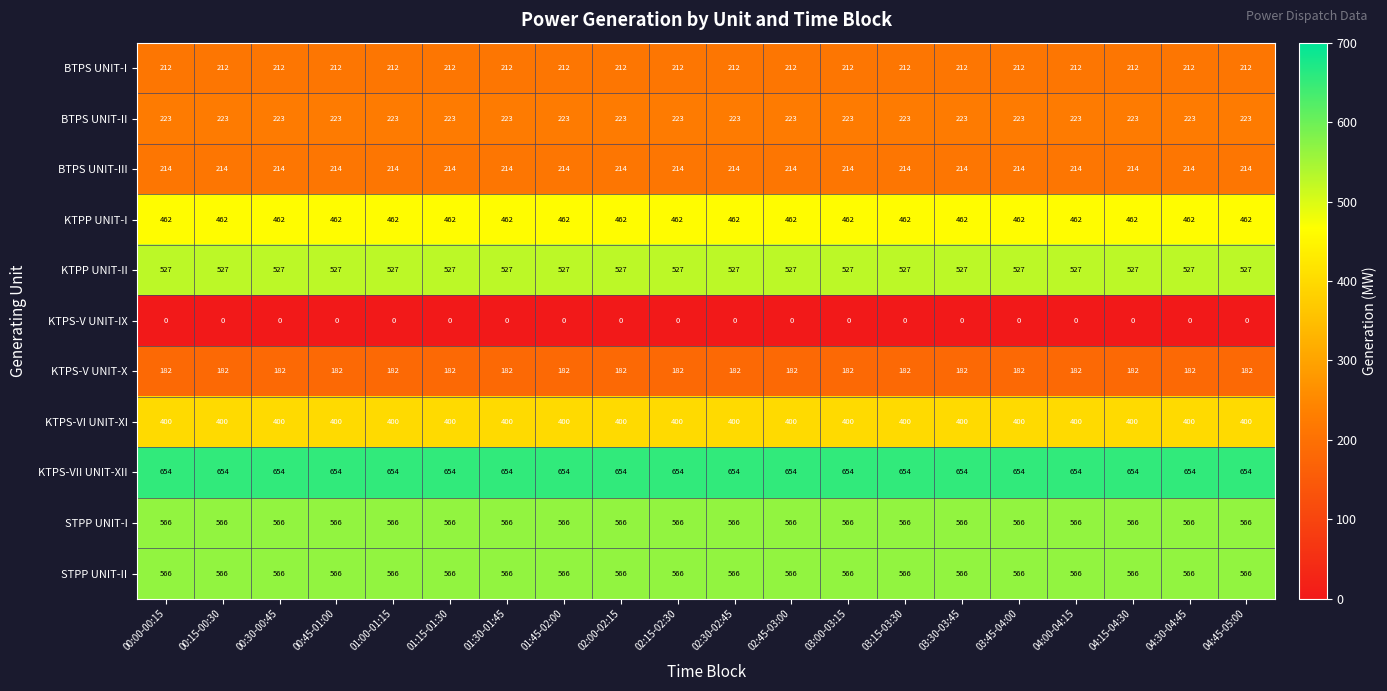

Is the value of KTPS-VII UNIT-XII at 02:00-02:15 greater than the value of KTPP UNIT-I at 03:00-03:15?

Yes